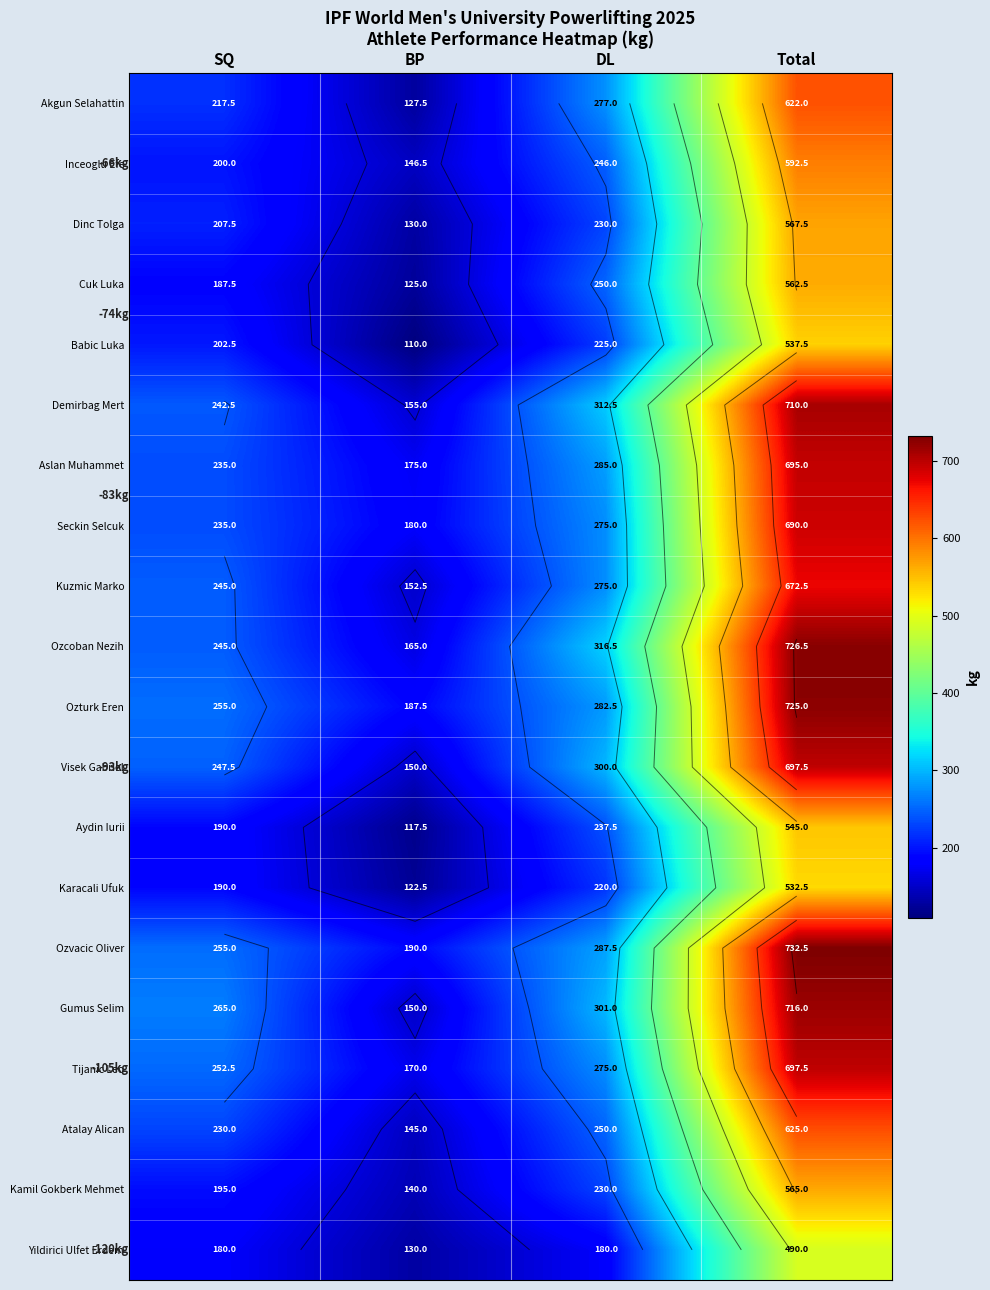

What is the sum of all Kuzmic Marko values?

1345.0